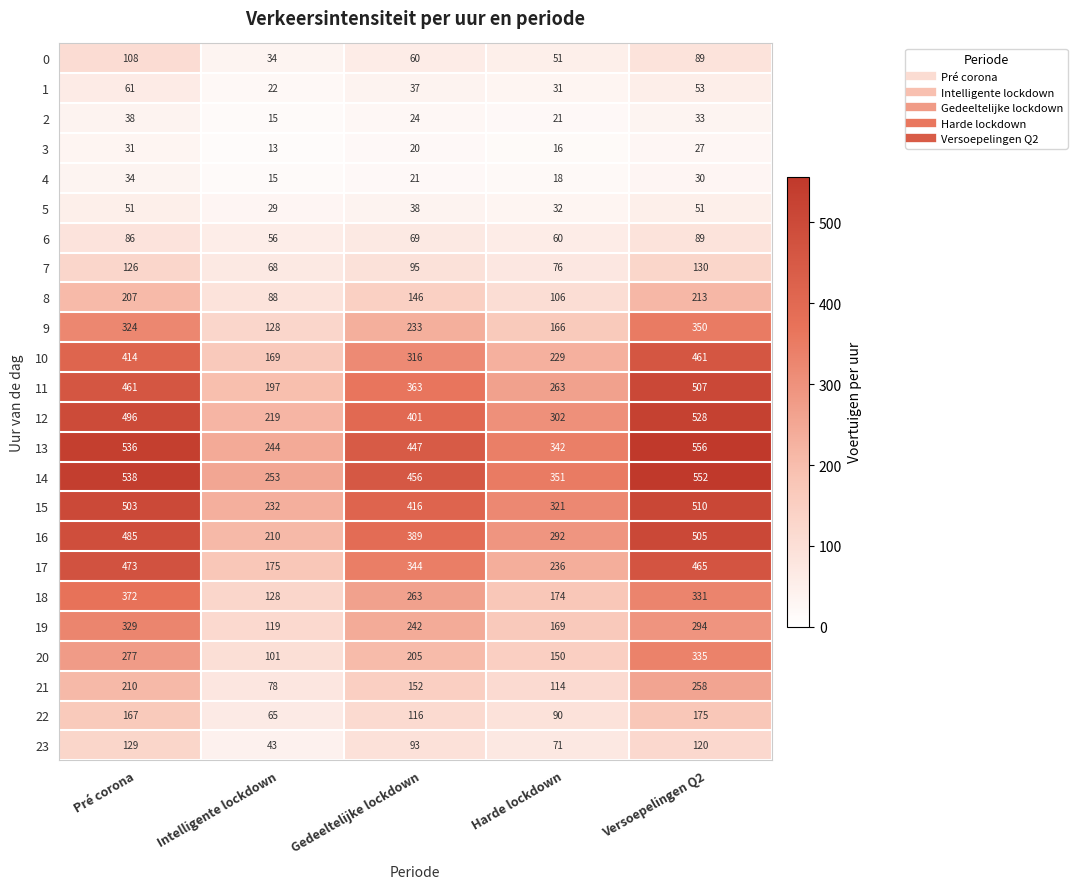

What is the approximate value of 23 at Pré corona?

129